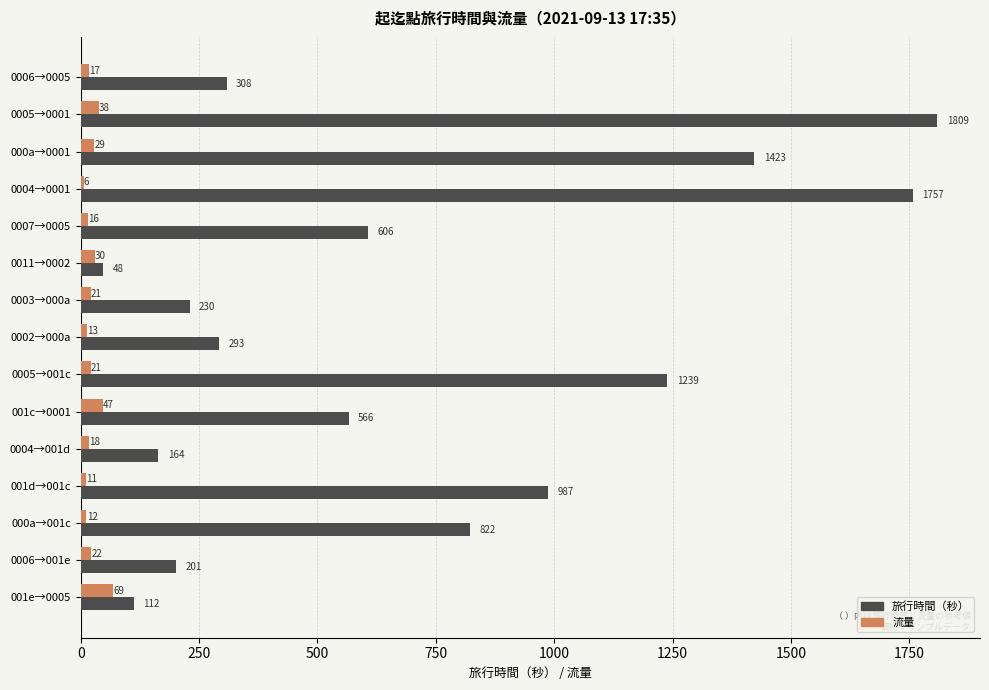

Rank the series by their maximum value, from lowest to highest.

流量, 旅行時間（秒）